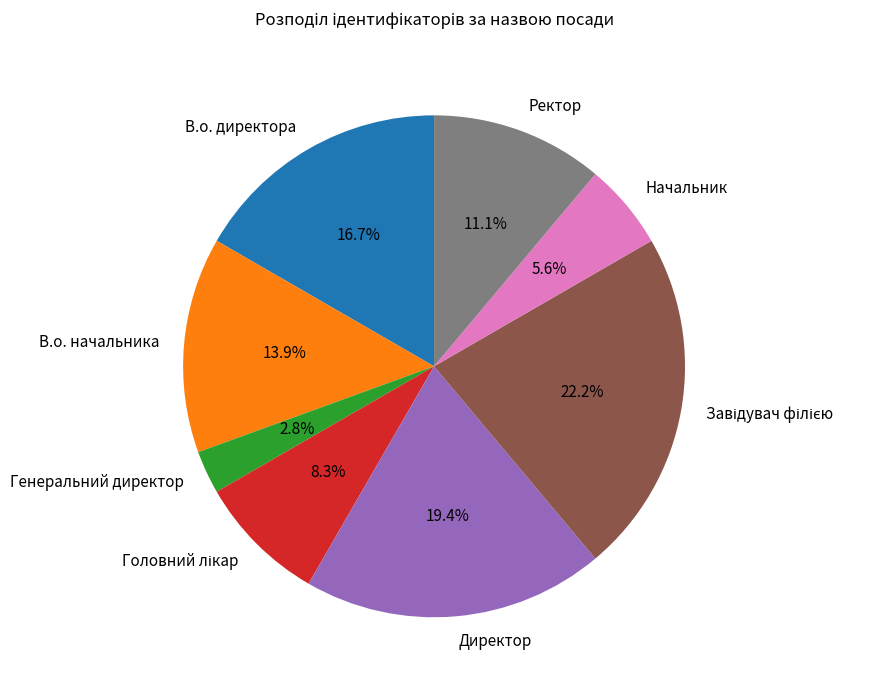

Between Начальник and Директор, which is larger?

Директор